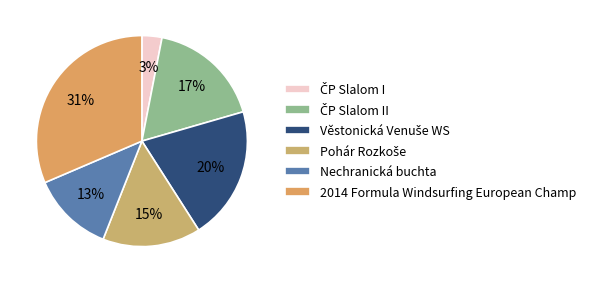

Is there a majority slice in this chart?

No